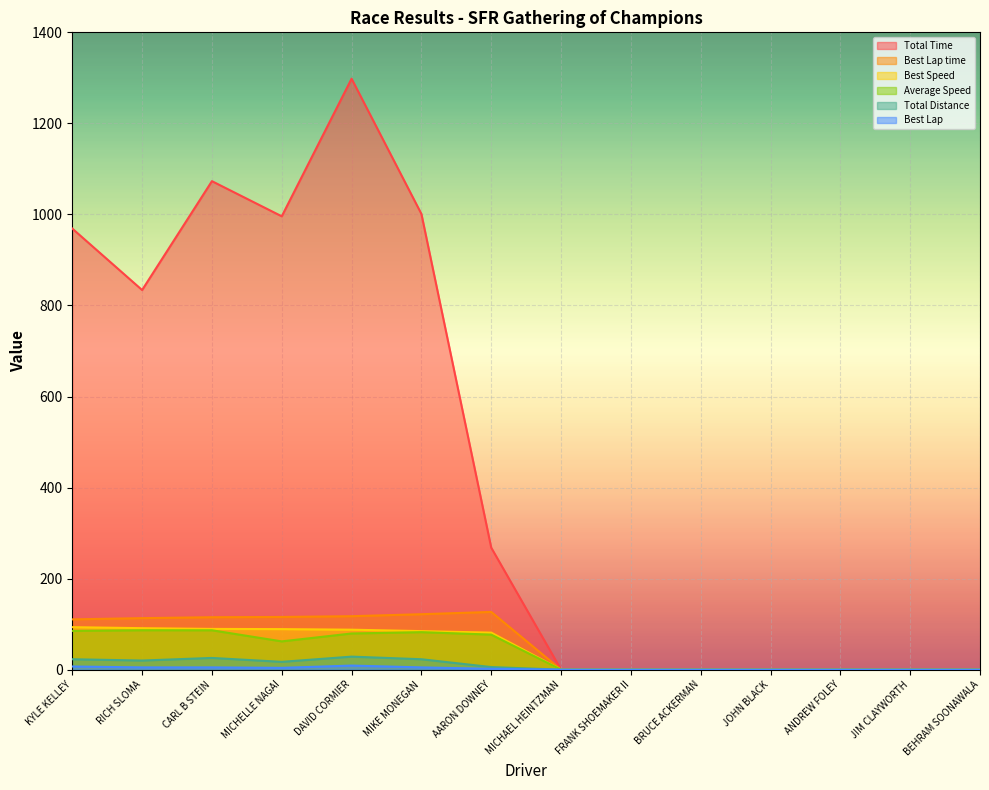

At which category does the chart reach its minimum across all series?

MICHAEL HEINTZMAN